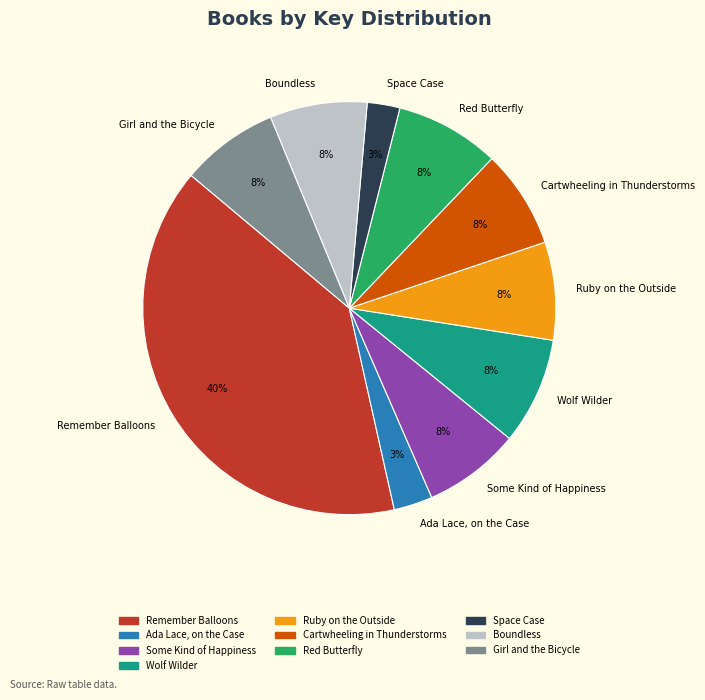

What is the largest slice in the pie chart?

Remember Balloons